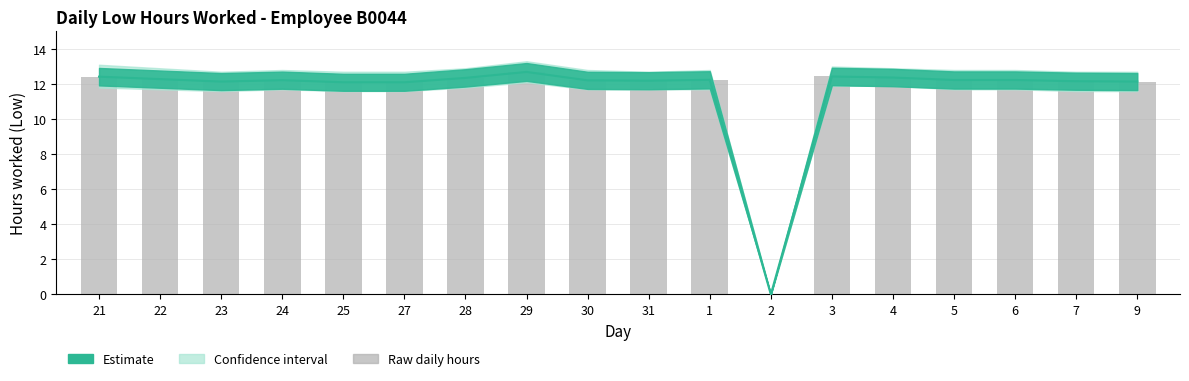

At which label is the value closest to 6?

2